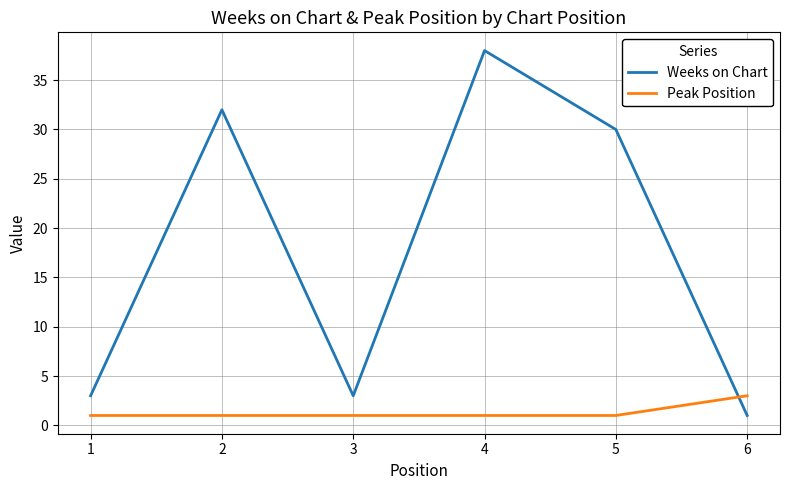

Which category has the highest value in the Peak Position series?

6